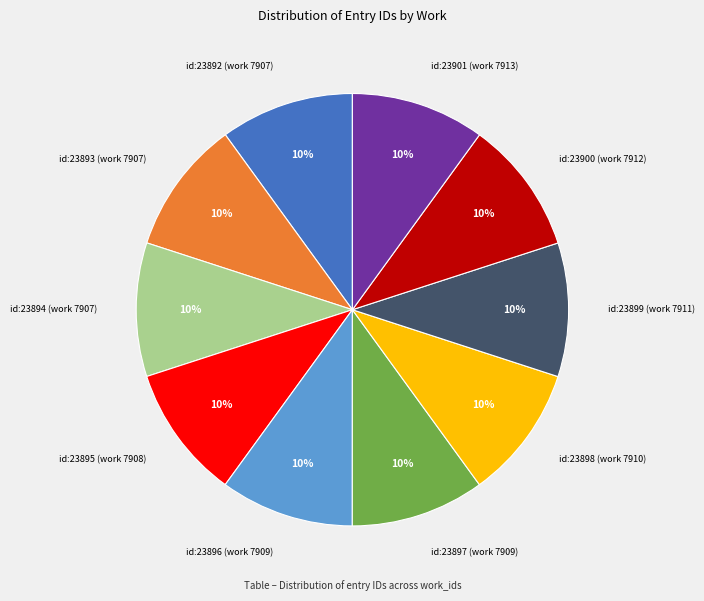

Is there a majority slice in this chart?

No